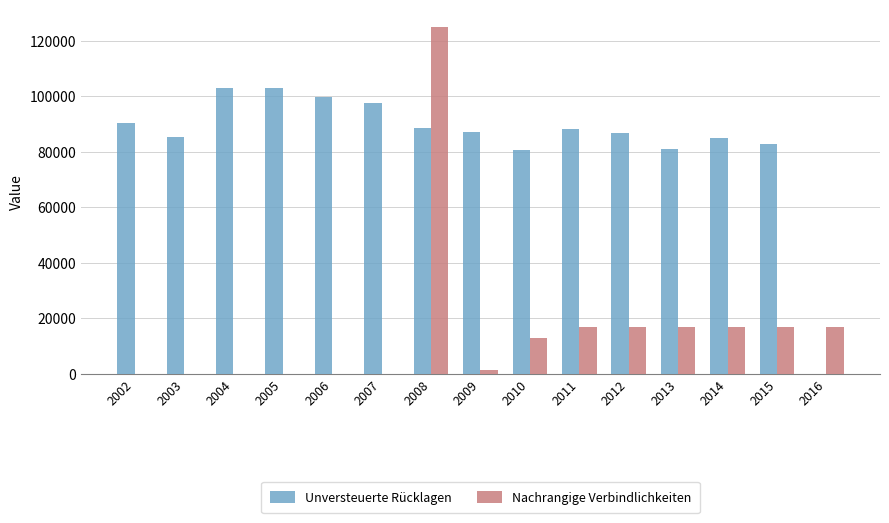

Are the bars horizontal?

No